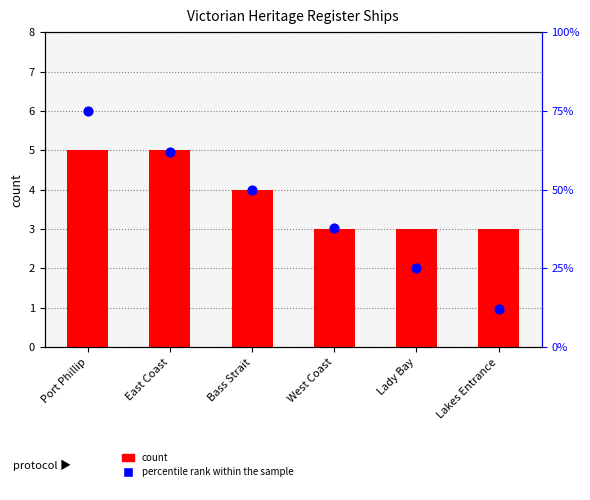

At which category is the sum across all series the highest?

Port Phillip